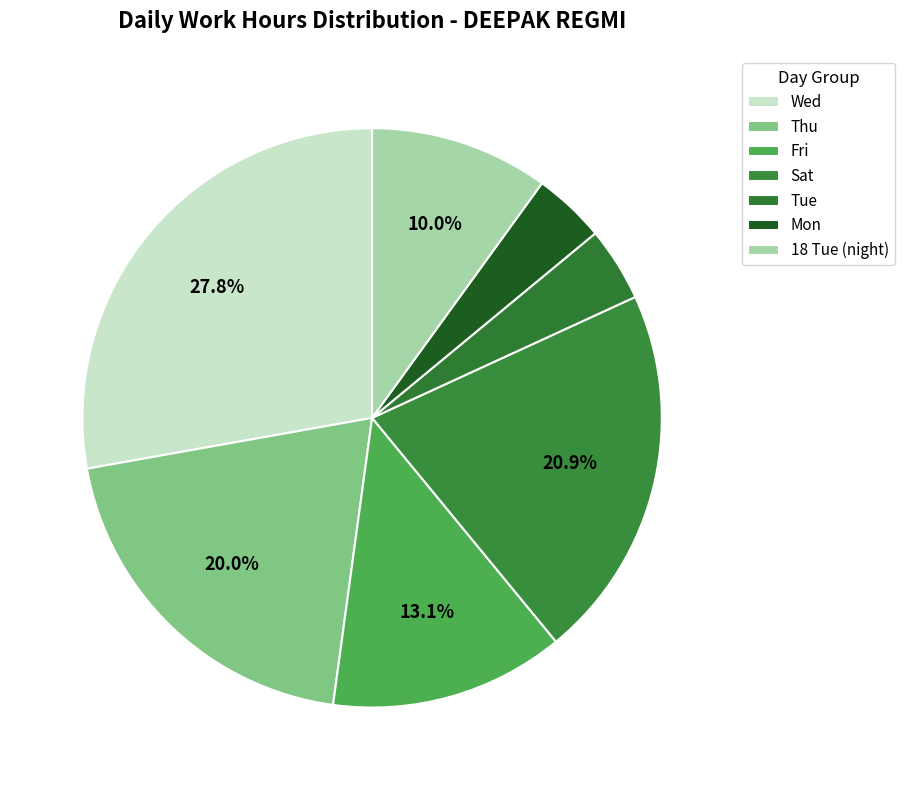

How many segments does this pie chart have?

7